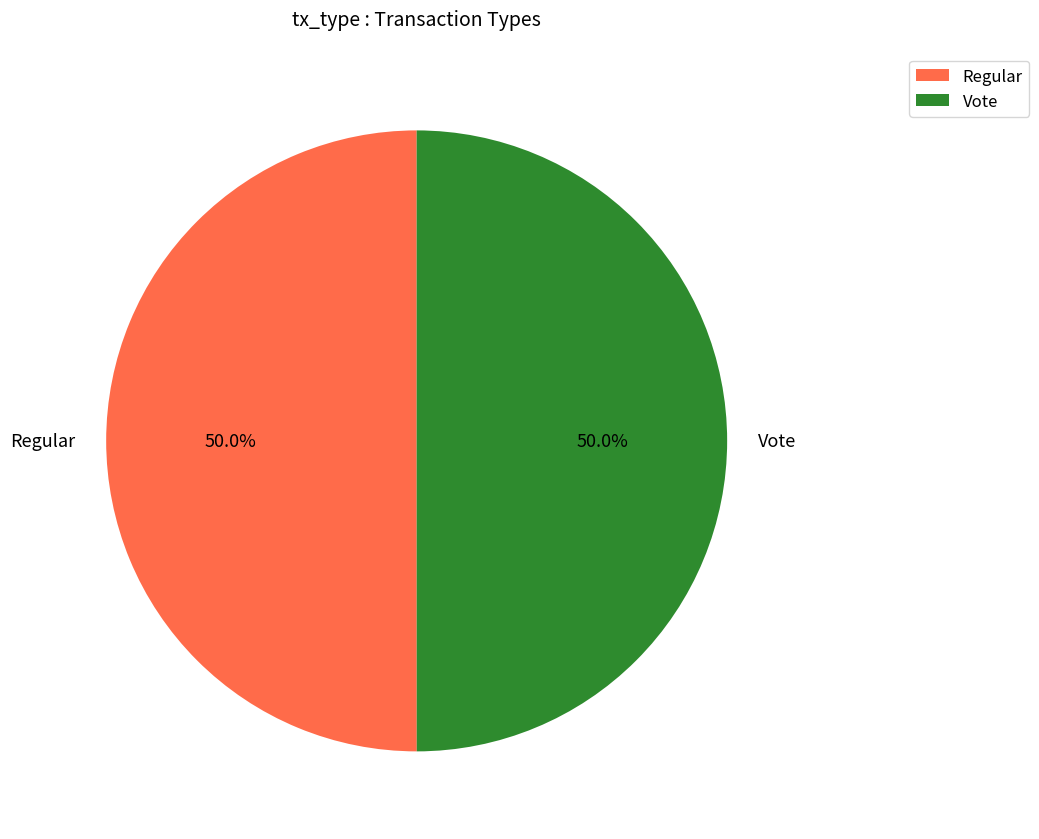

What is the ratio of the value at Regular to the value at Vote?

1.0